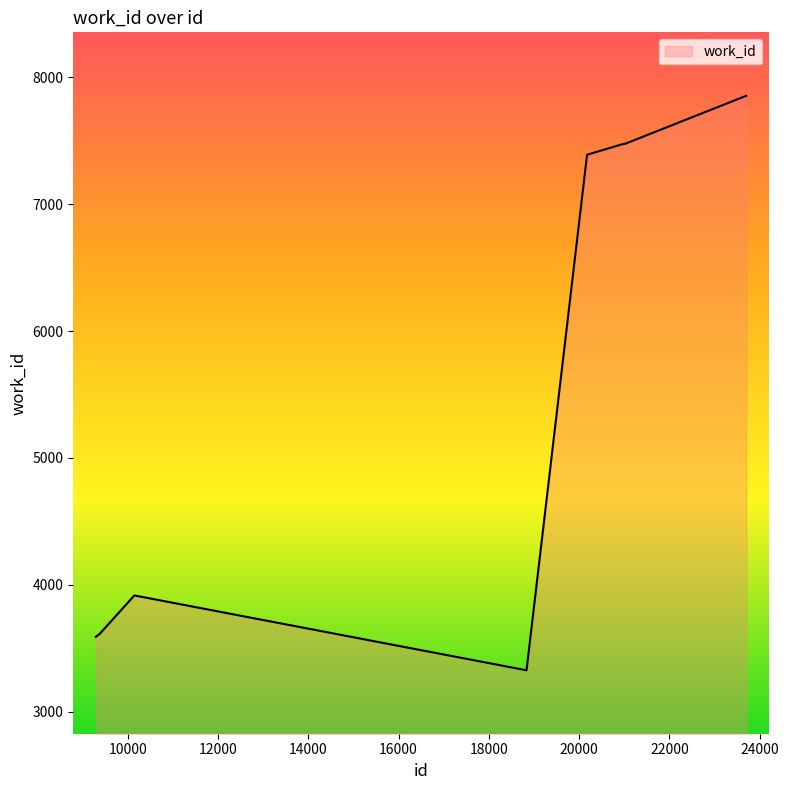

What is the greatest value displayed?

7855